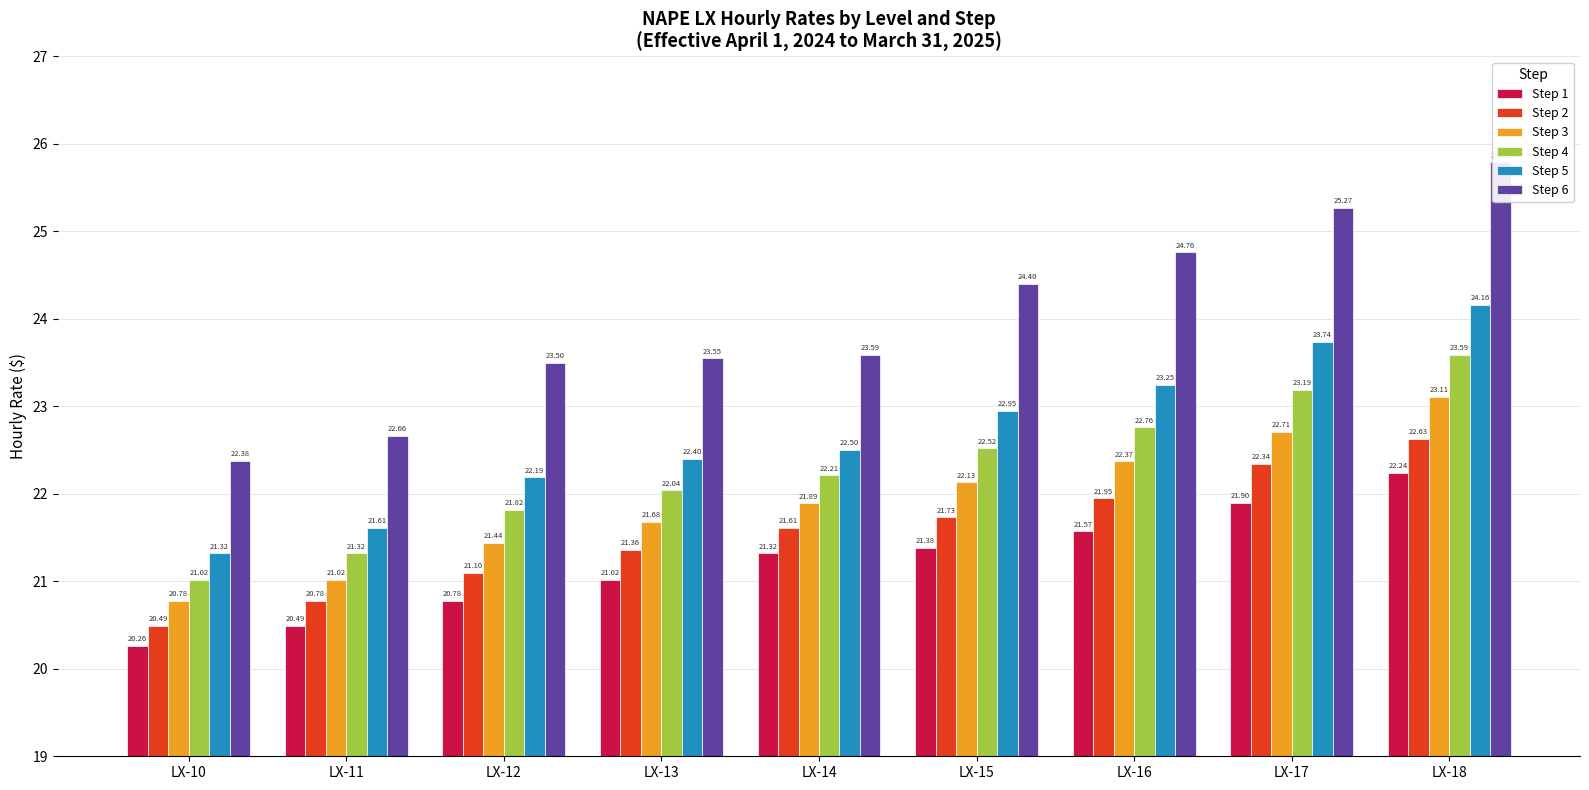

Between LX-10 and LX-12, which series saw the biggest shift?

Step 6